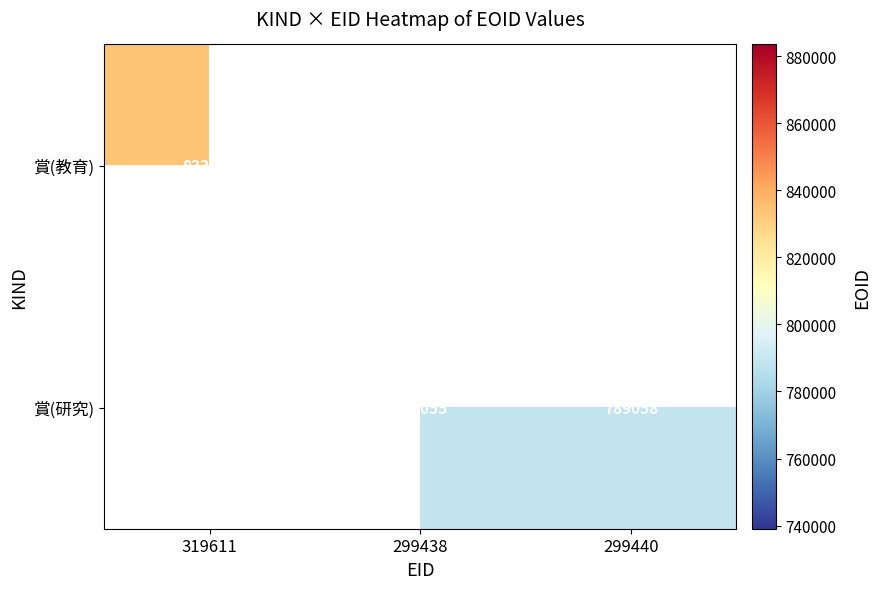

Is it true that 賞(研究) equals 1113347 at 299440?

False